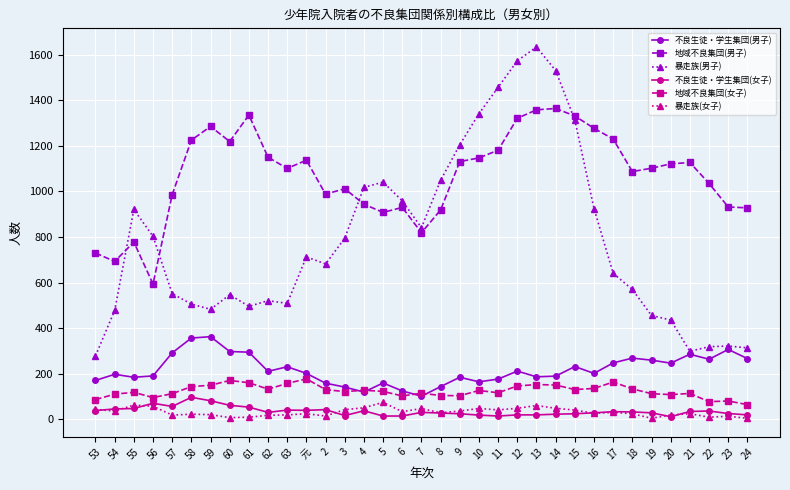

Between 2 and 15, which series saw the biggest shift?

暴走族(男子)